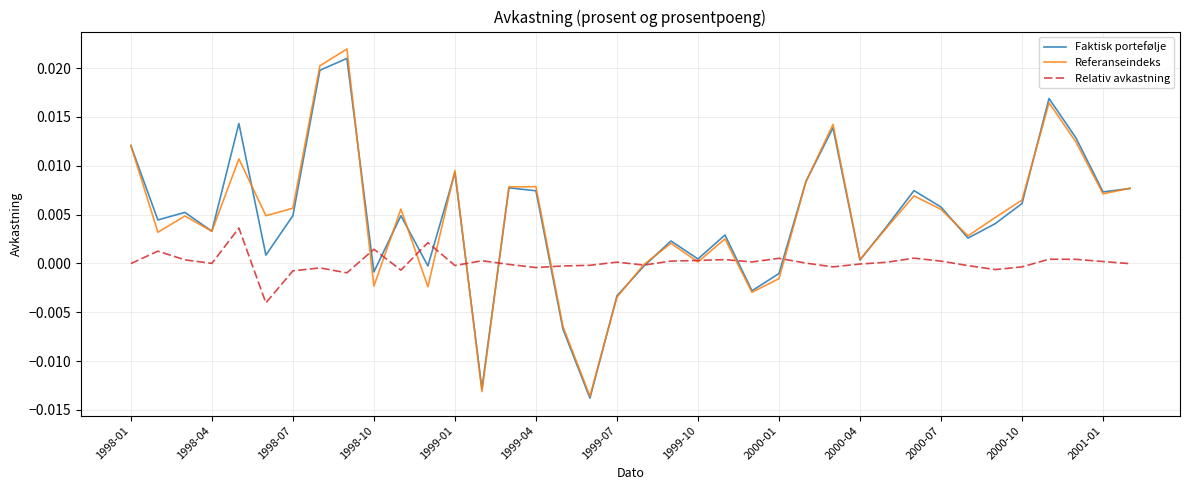

True or false: Referanseindeks and Relativ avkastning intersect in this chart.

True